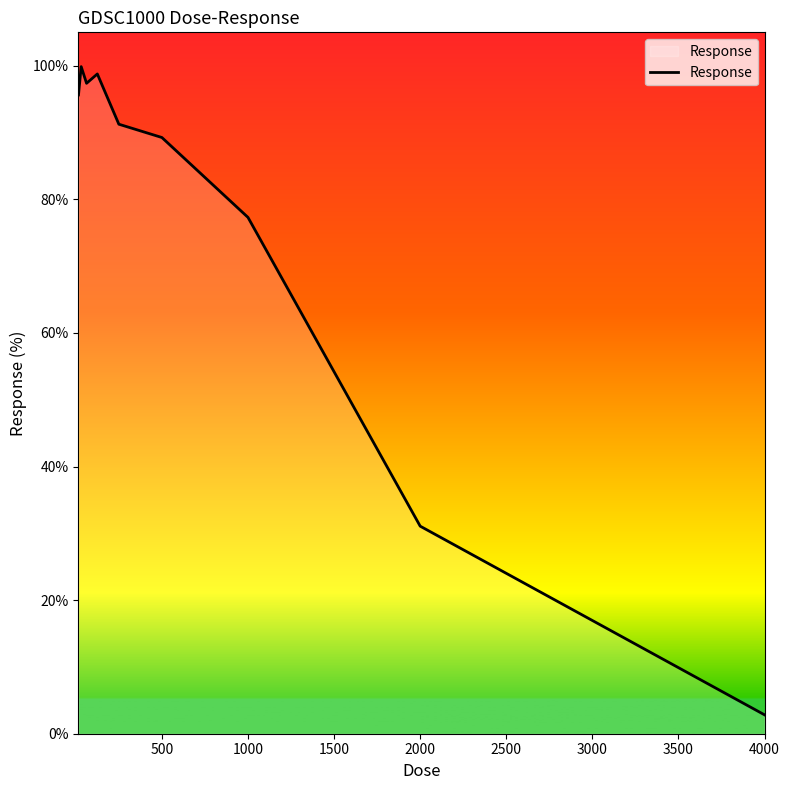

What is the maximum value shown in the chart?

99.9